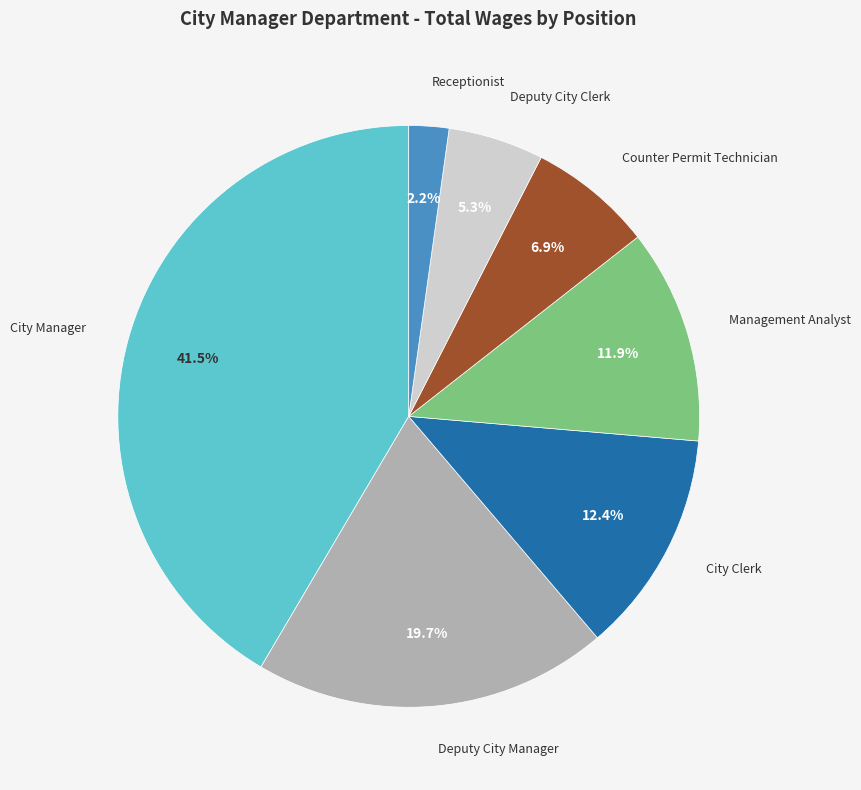

To the nearest percent, what is the difference between the largest and smallest slice percentages?

39%